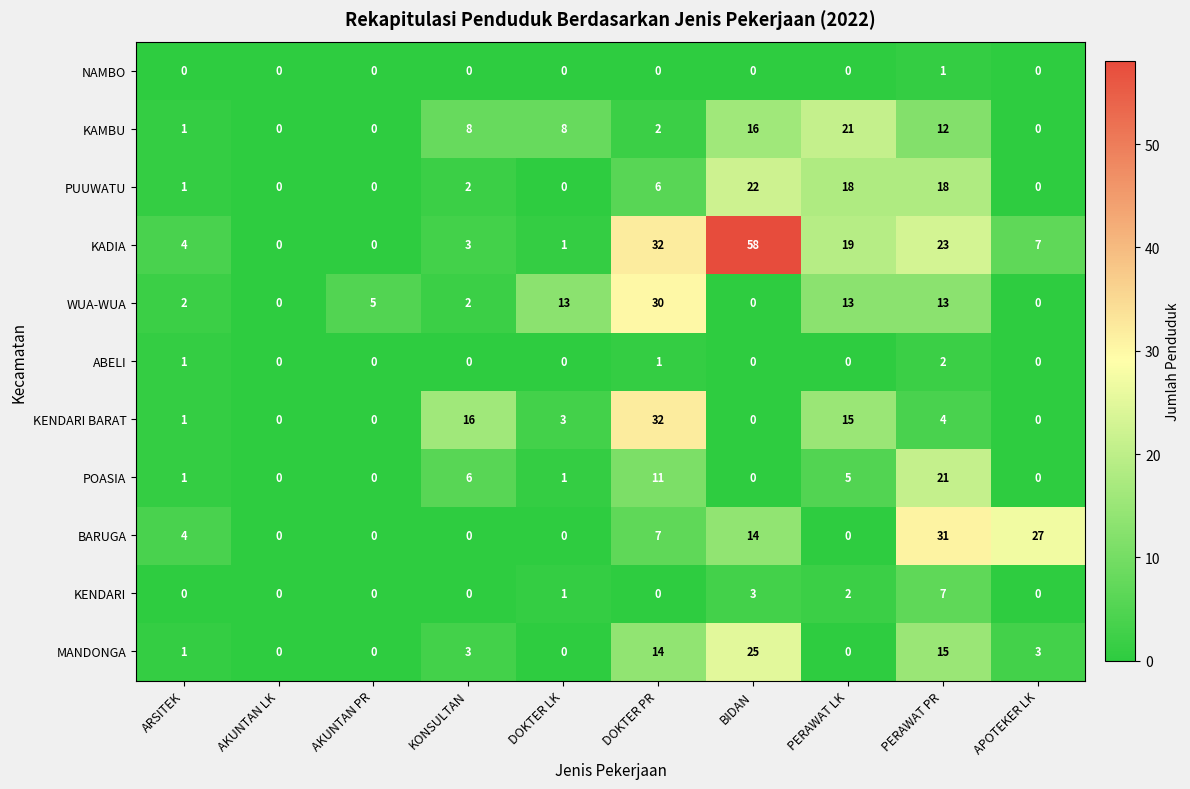

Which series has the largest range (max minus min)?

KADIA